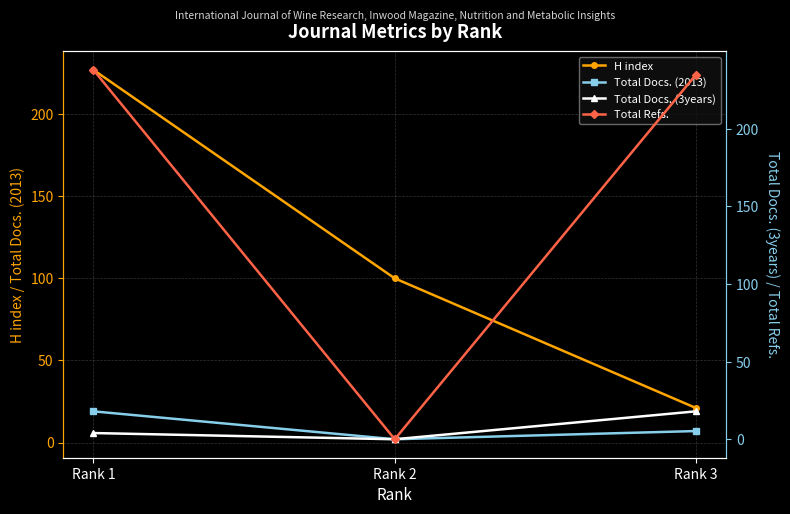

Is it true that H index equals 5 at Rank 3?

False